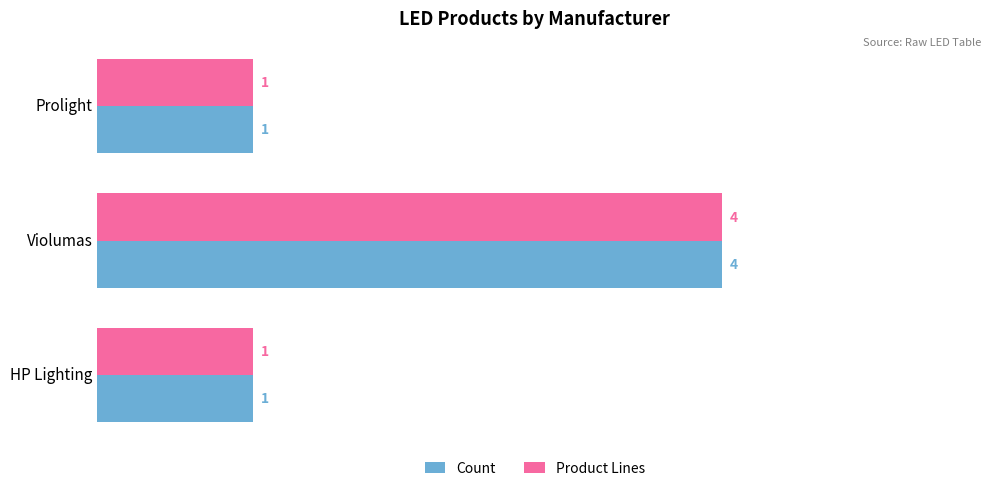

The value of Count at Violumas is 2. True or false?

False